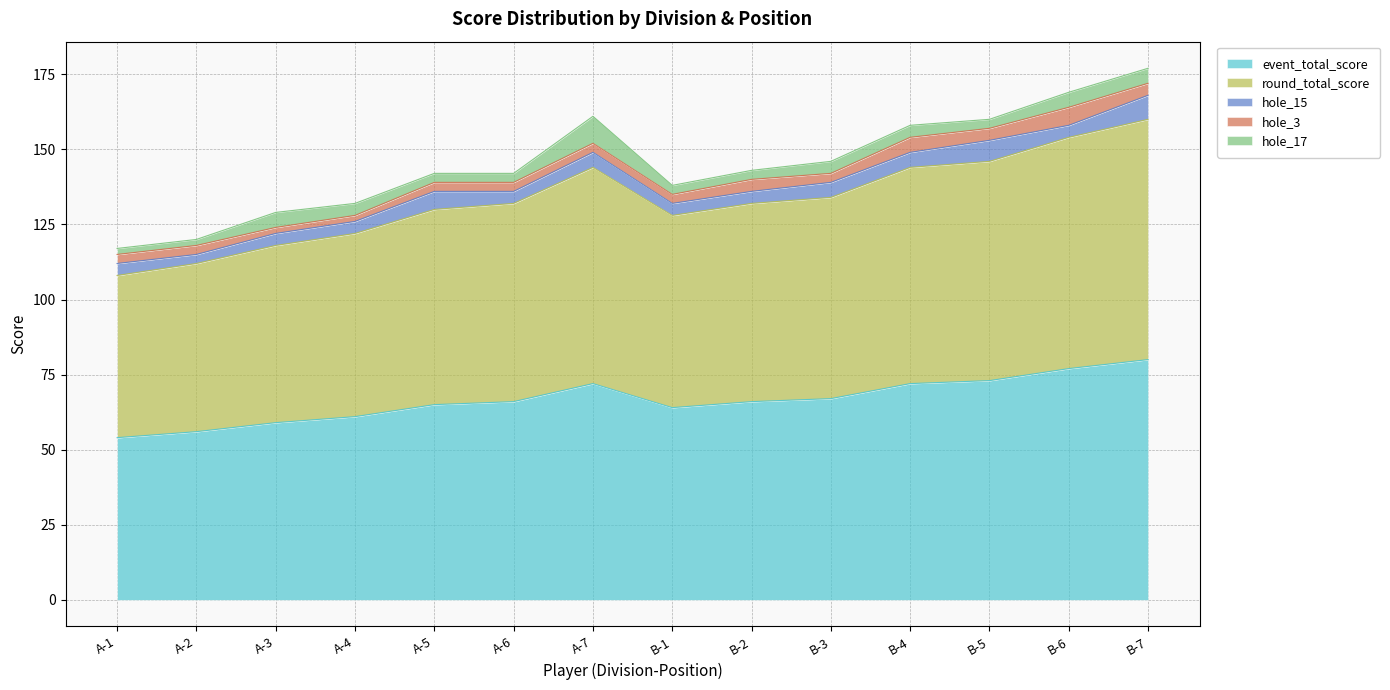

True or false: event_total_score and round_total_score cross at least once.

False